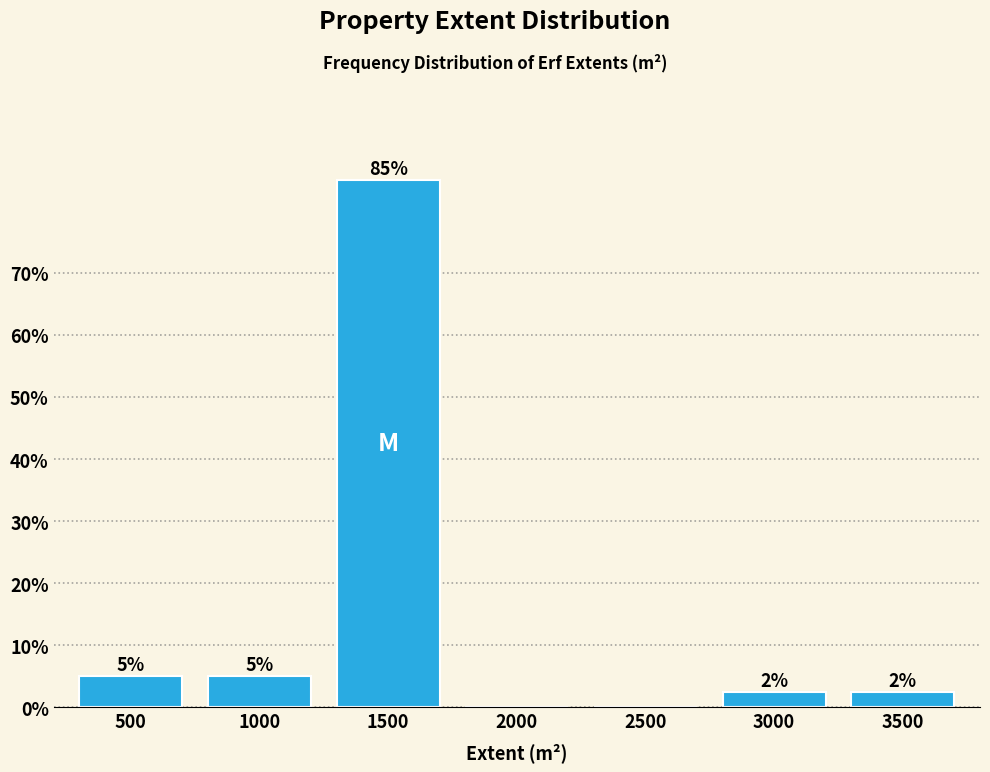

The value at 2500 is 52.5. True or false?

False